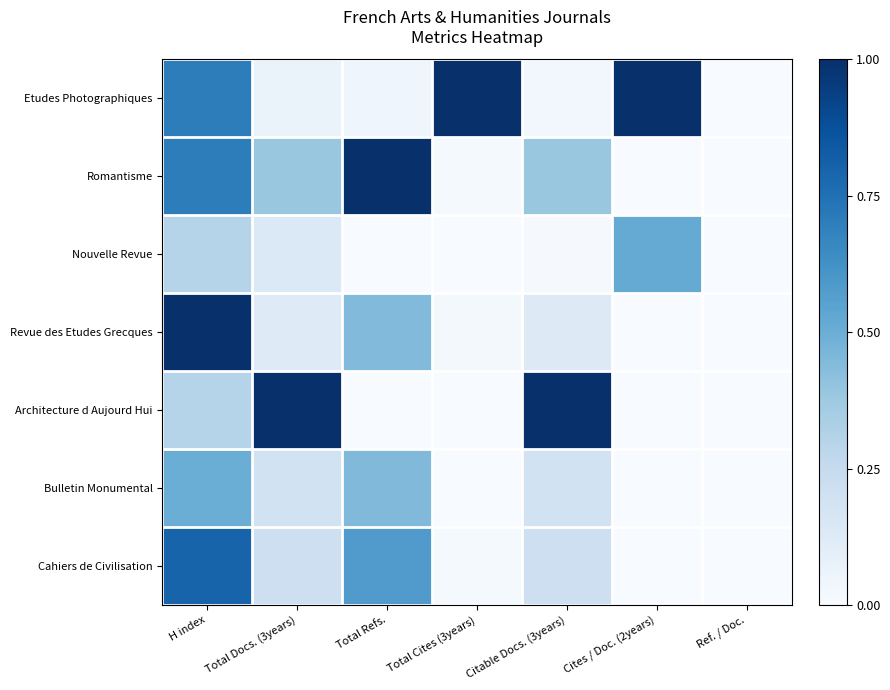

How many distinct data groups are displayed?

7